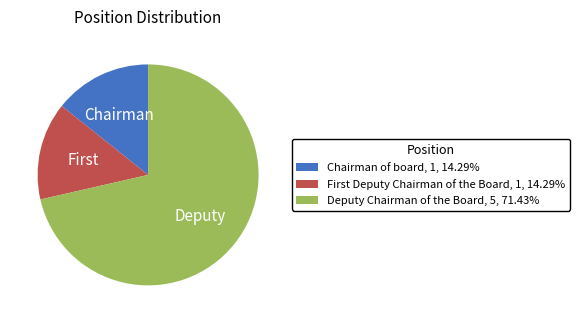

Does any single category account for the majority?

Yes